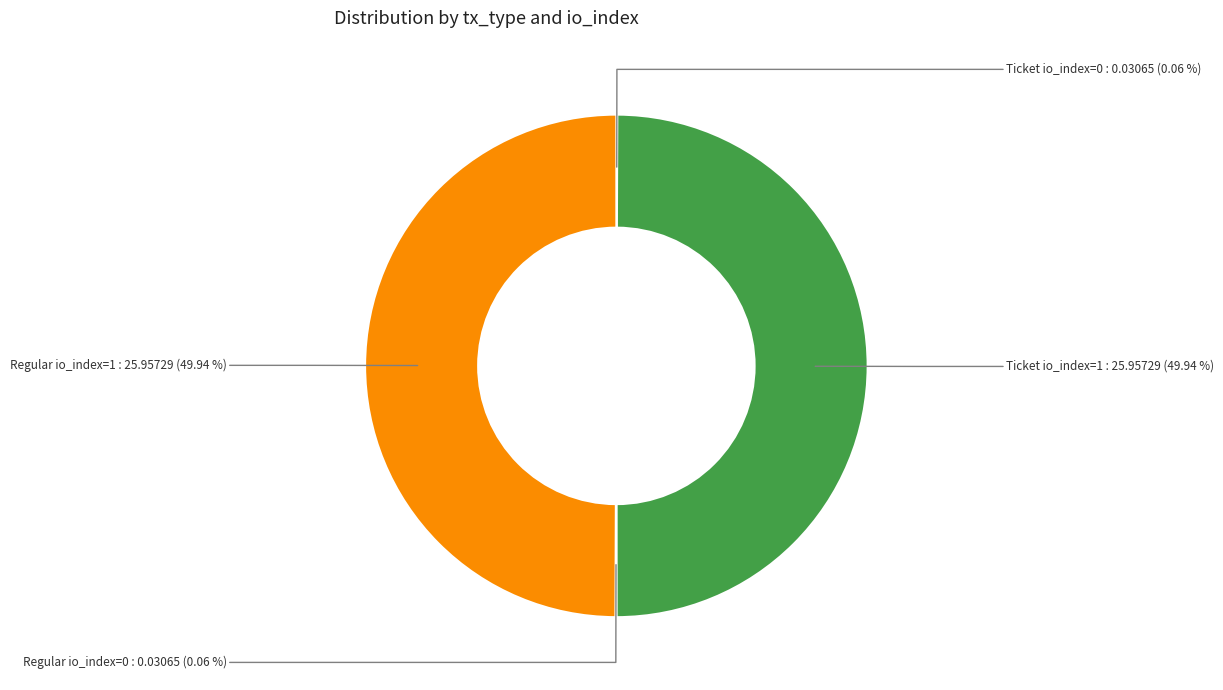

What is the smallest slice in the pie chart?

Ticket io_index=0